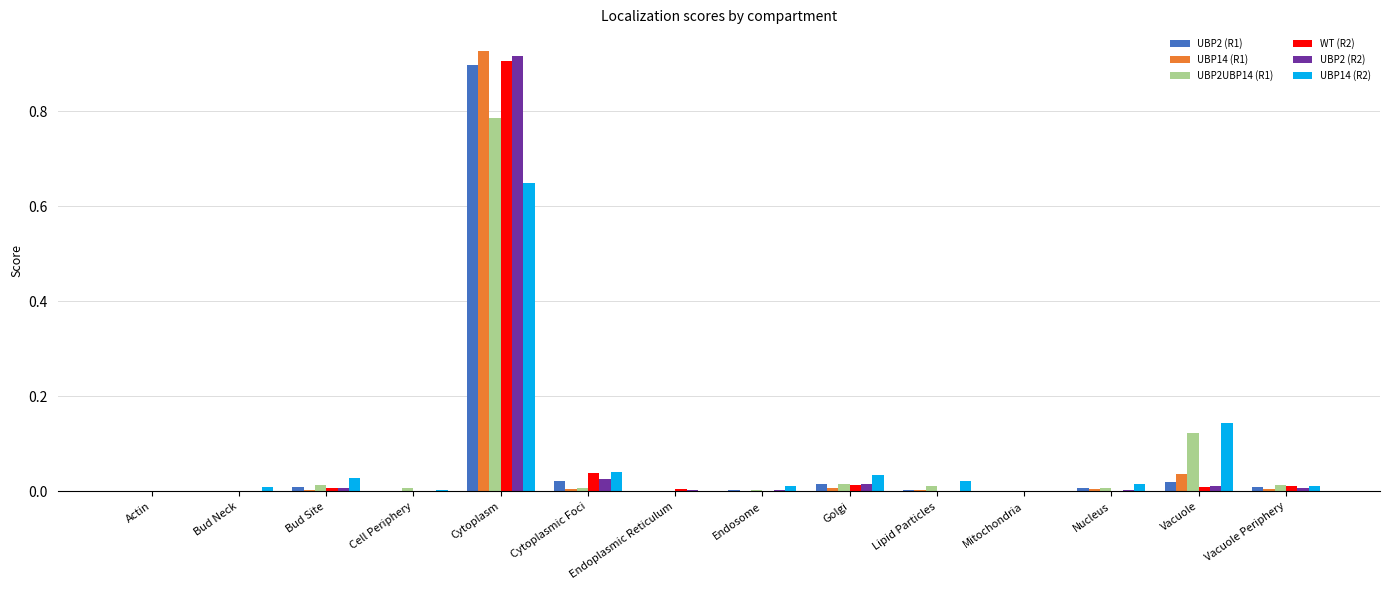

Does the chart contain stacked bars?

No